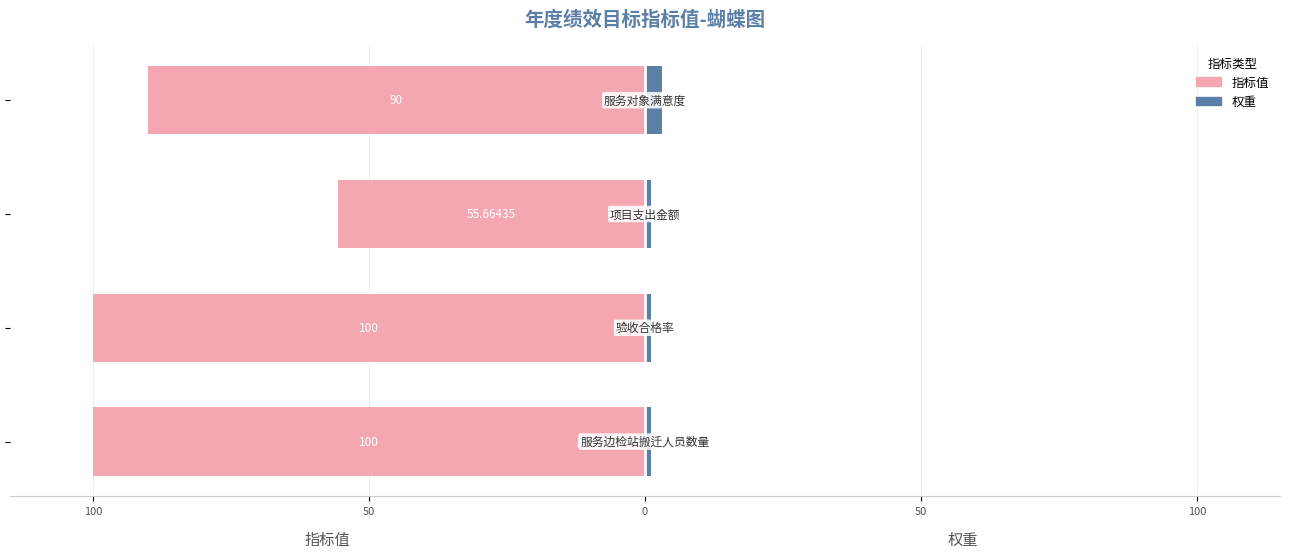

Reading left to right, extract all data points from this chart.

指标值: 150=-100.0	100=-100.0	50=-55.7	0=-90.0
权重: 150=1.0	100=1.0	50=1.0	0=3.0